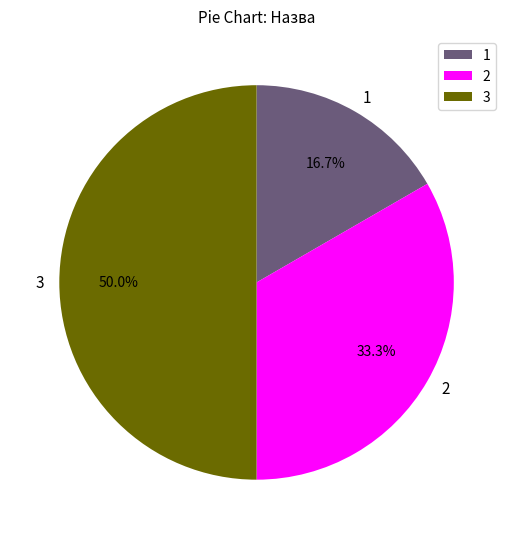

Count the number of slices in the pie.

3